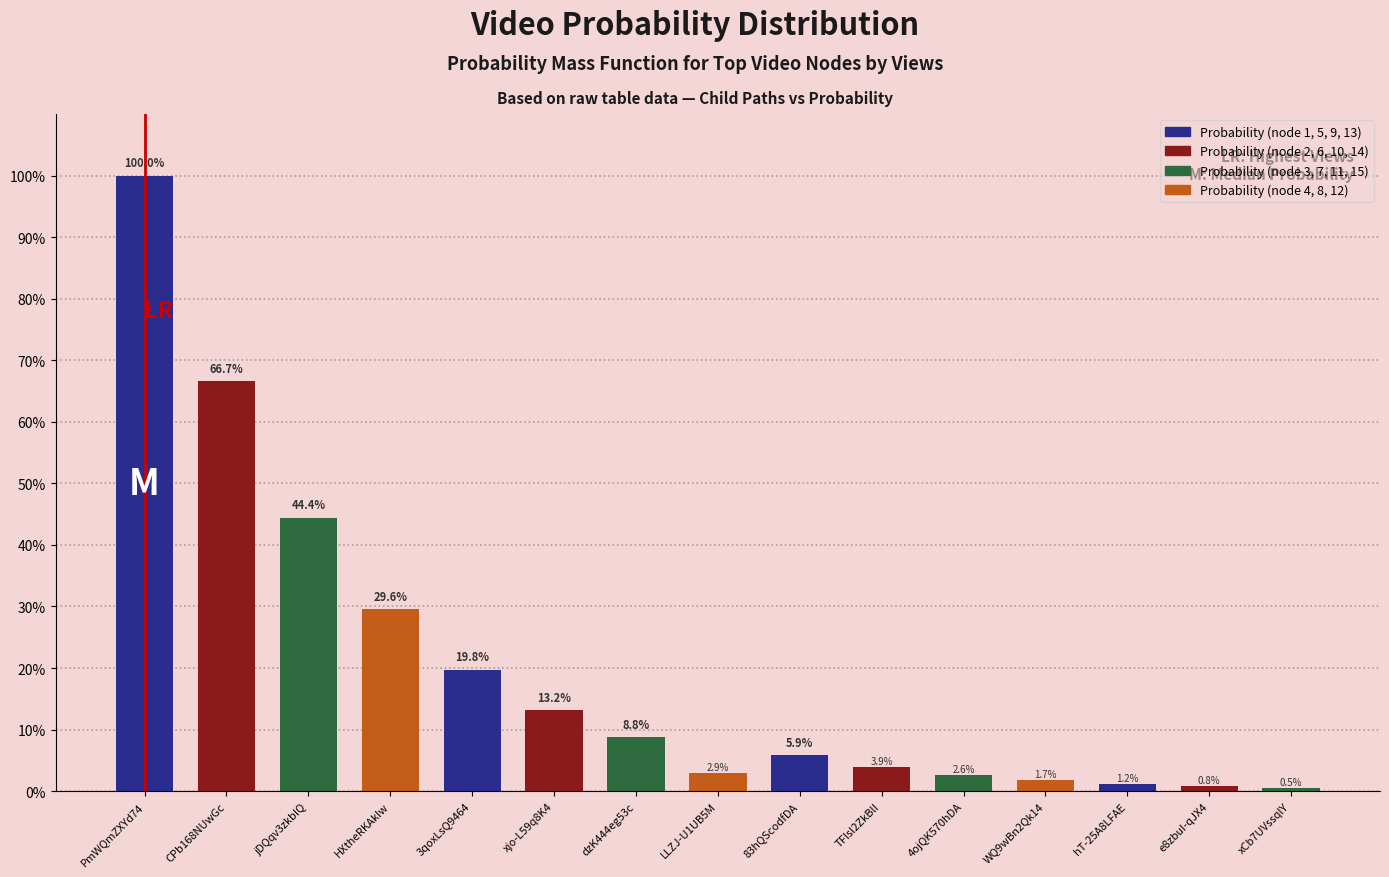

Reading left to right, what are all the values shown in this chart?

1.0	0.7	0.4	0.3	0.2	0.1	0.1	0.0	0.1	0.0	0.0	0.0	0.0	0.0	0.0